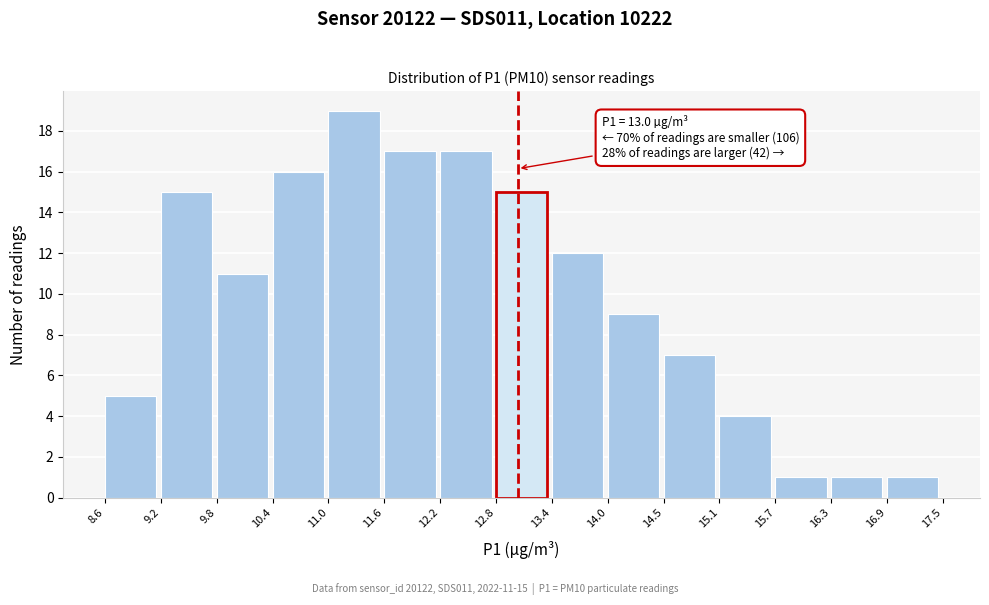

Which range on the x-axis has the tallest bar?

11.0 to 11.6